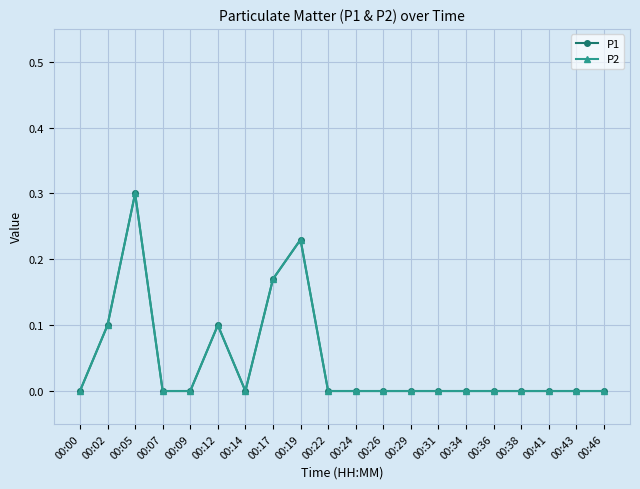

At which category does P1 reach its first local peak?

00:05